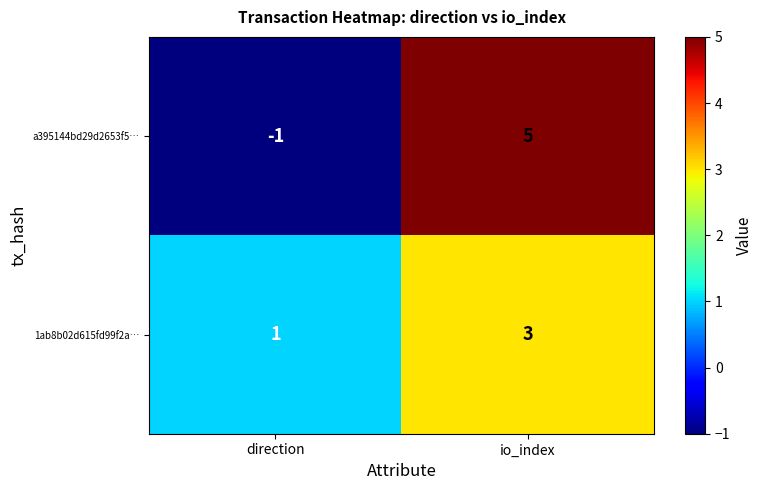

What is the sum of all 1ab8b02d615fd99f2a… values?

4